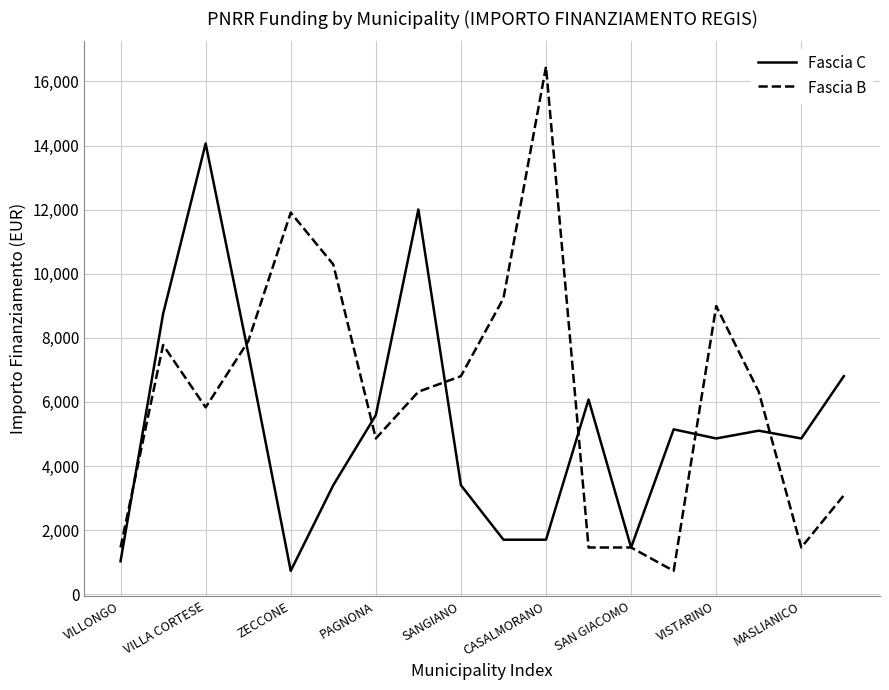

True or false: Fascia B has more than 0 interior local peaks.

True